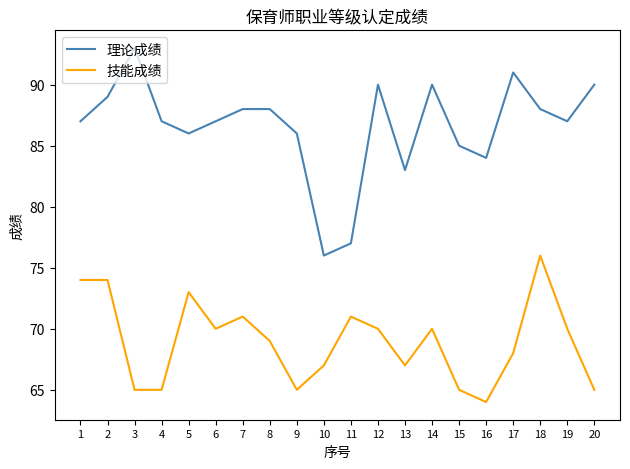

What is the difference between the maximum and minimum values in the 技能成绩 series?

12